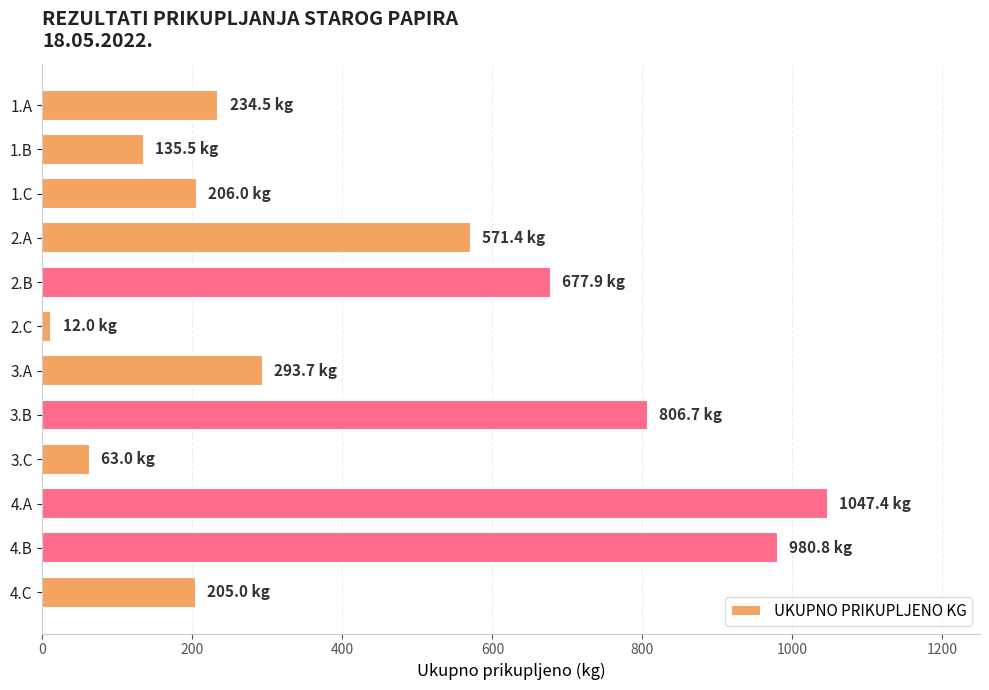

Where is the data nearest to the value 529?

2.A